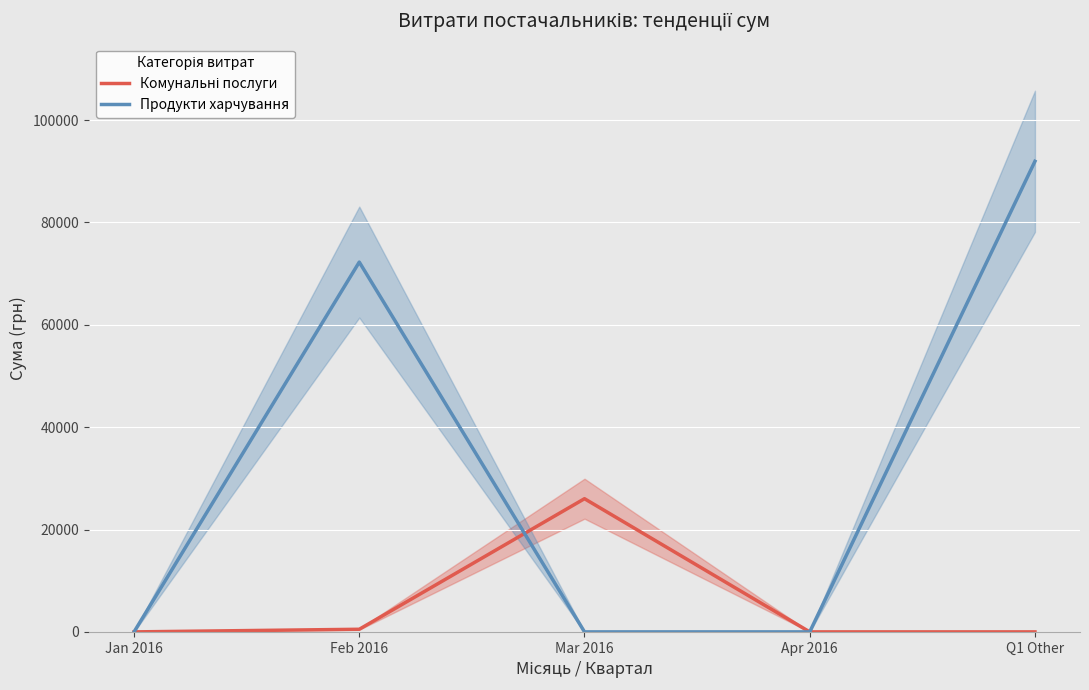

At Jan 2016, list the series in order from largest to smallest.

Комунальні послуги, Продукти харчування